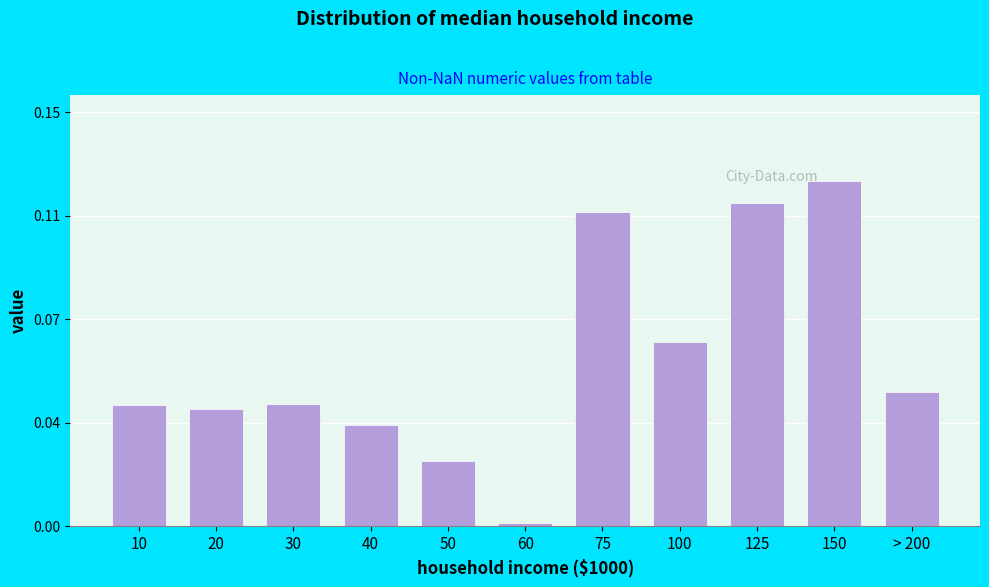

Are the bars horizontal?

No